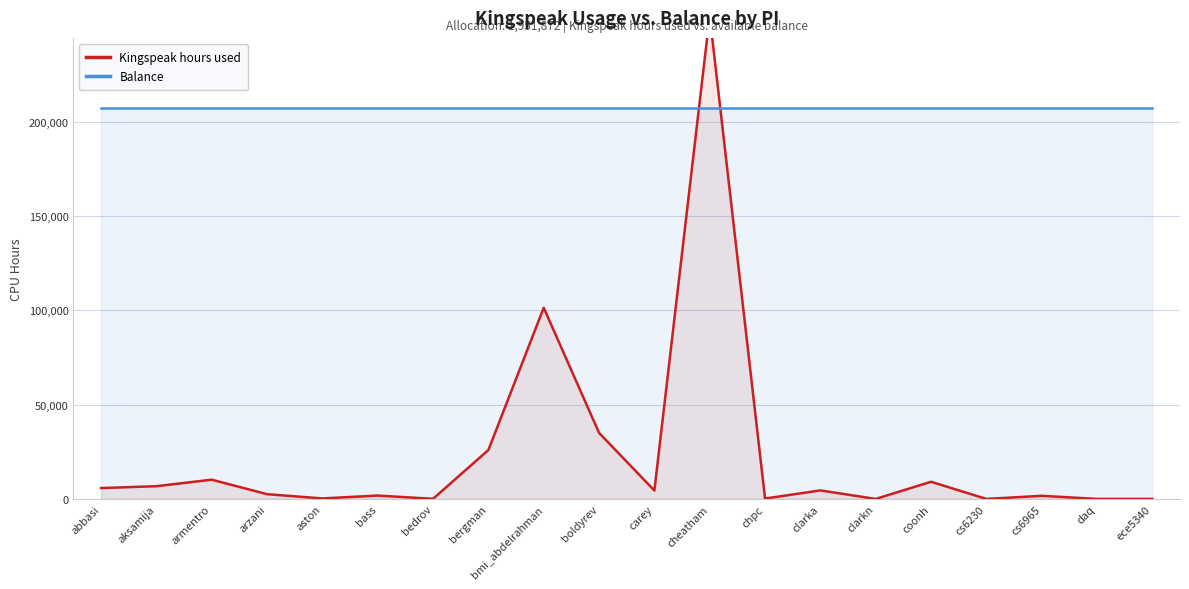

True or false: Kingspeak hours used and Balance intersect in this chart.

True